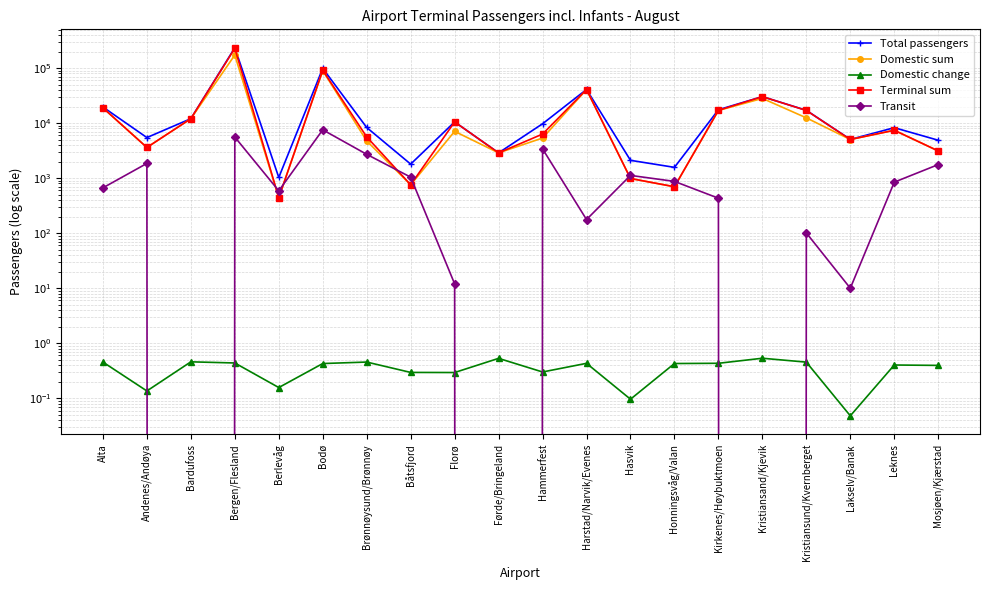

At which label does Terminal sum first exceed 7416?

Alta